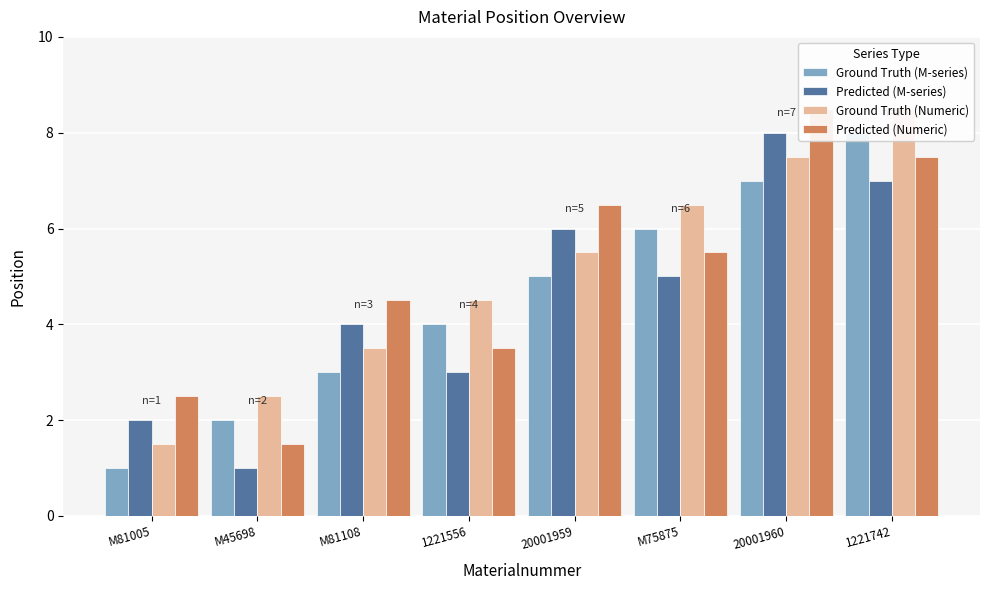

Is the value of Predicted (Numeric) at M75875 greater than the value of Predicted (M-series) at M81108?

Yes